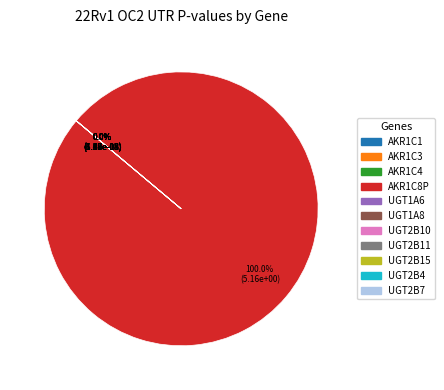

What is the largest slice in the pie chart?

AKR1C8P